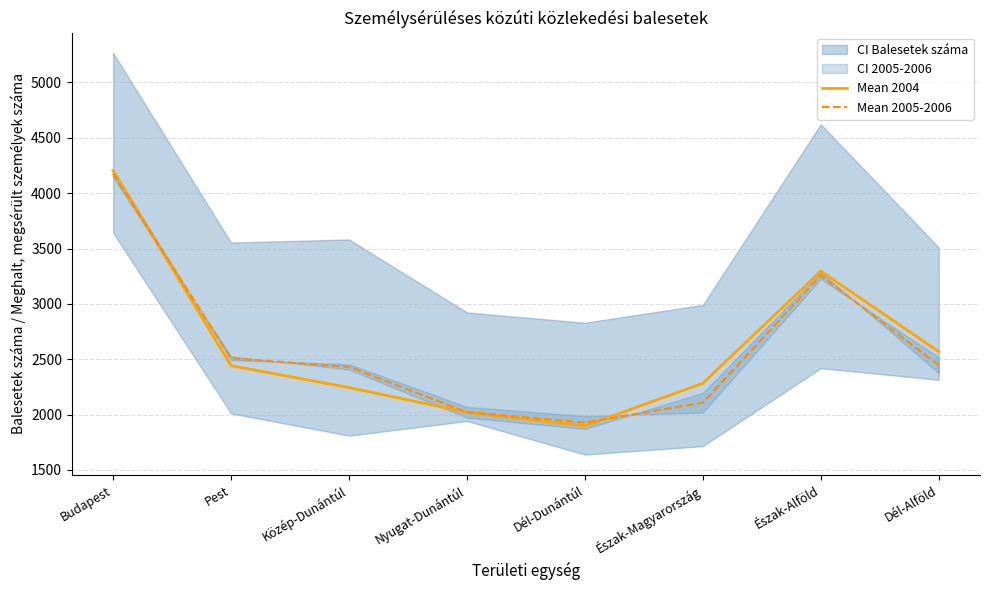

Between Pest and Észak-Alföld, which is larger?

Észak-Alföld